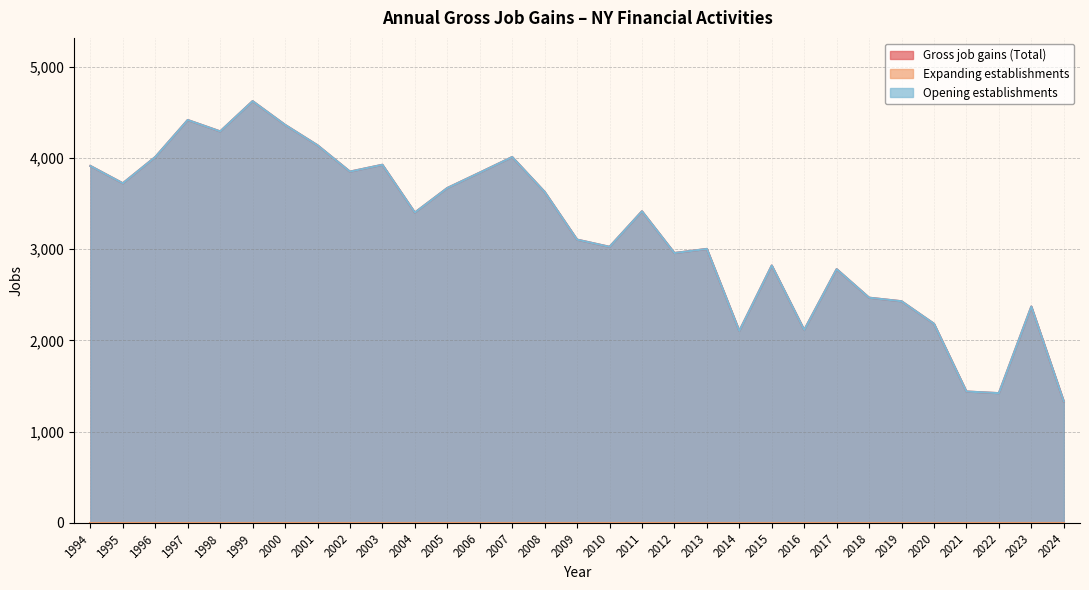

The Gross job gains (Total) series shows 5361 at 2005. True or false?

False